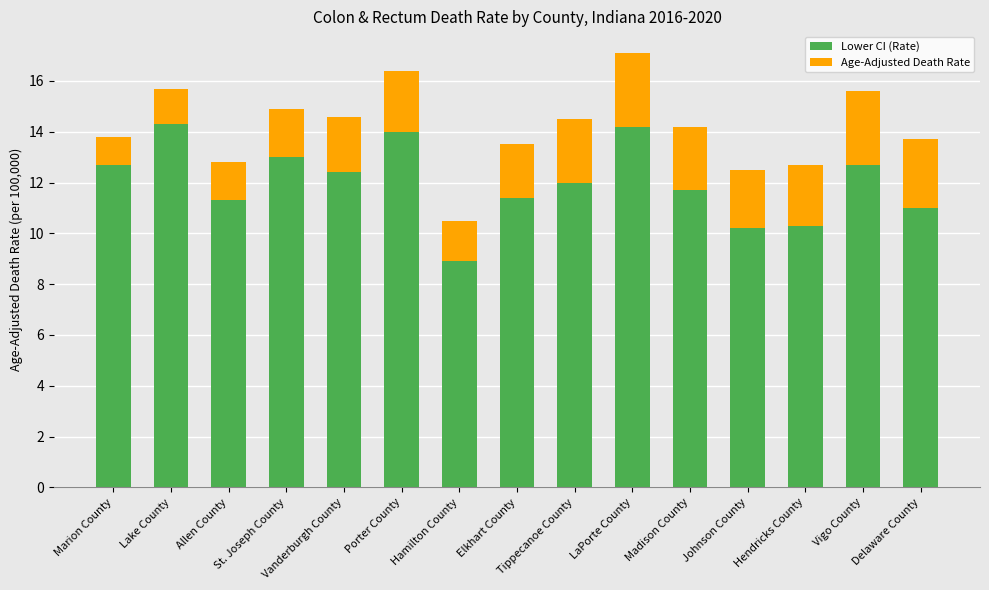

Count the number of data series in this chart.

2